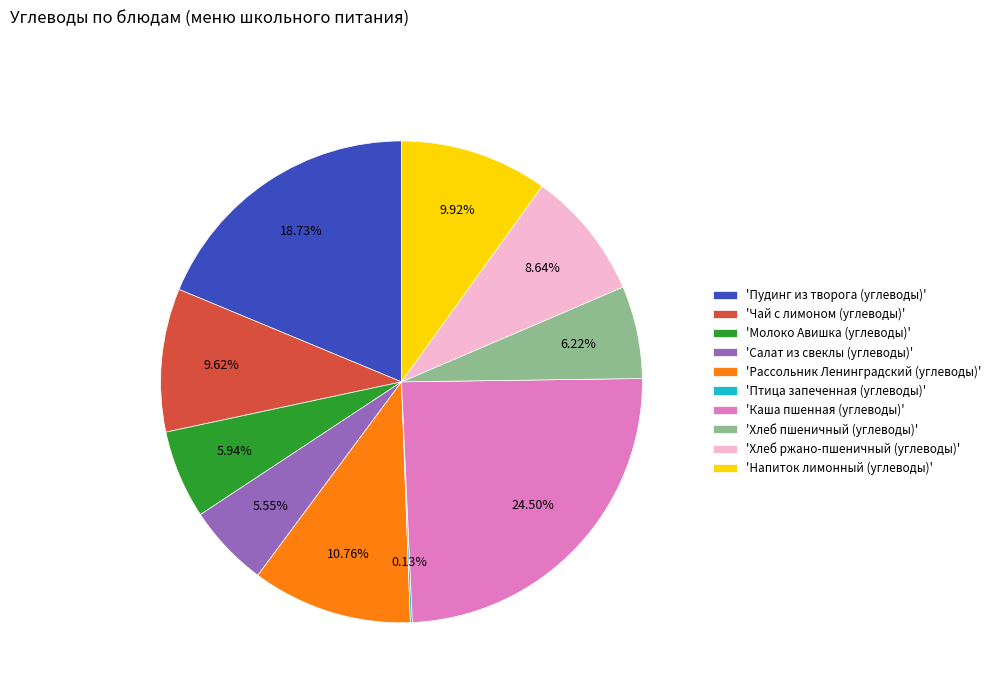

What is the largest slice in the pie chart?

'Каша пшенная (углеводы)'